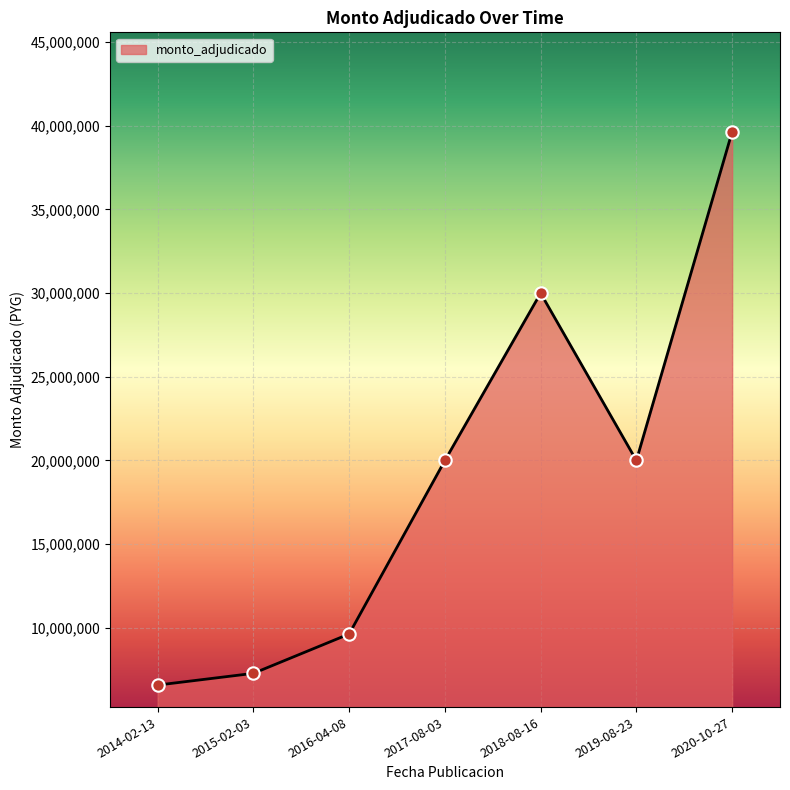

What is the ratio of the value at 2018-08-16 to the value at 2019-08-23?

1.5